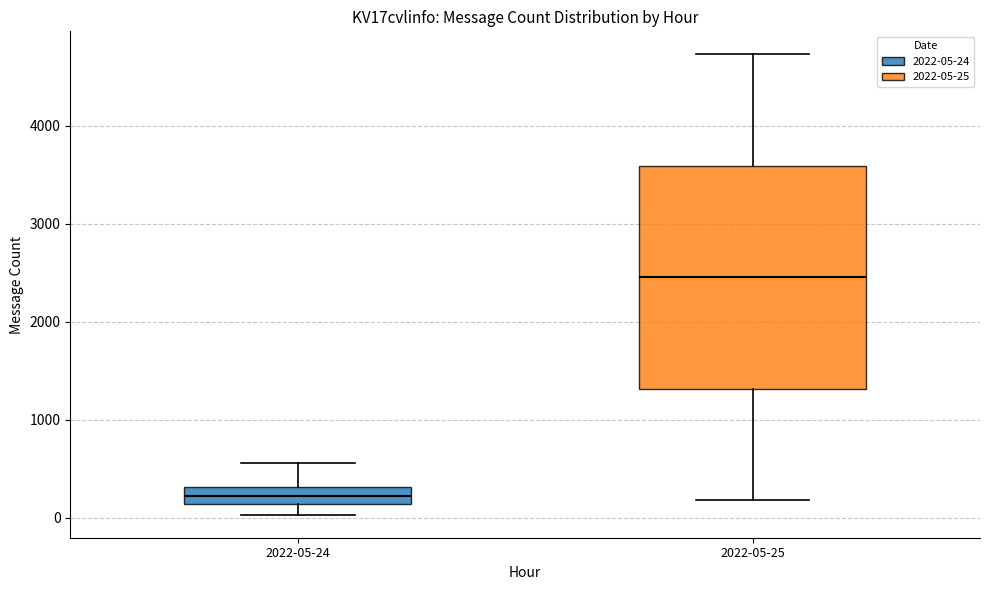

Reading left to right, read every box against the y-axis: the position of its median line, the range the box covers, and the ends of its whiskers. The values are not printed on the chart, so give them approximately, as read against the axis.

2022-05-24: median 200, box 100 to 300, whiskers 0 to 600
2022-05-25: median 2500, box 1300 to 3600, whiskers 200 to 4700